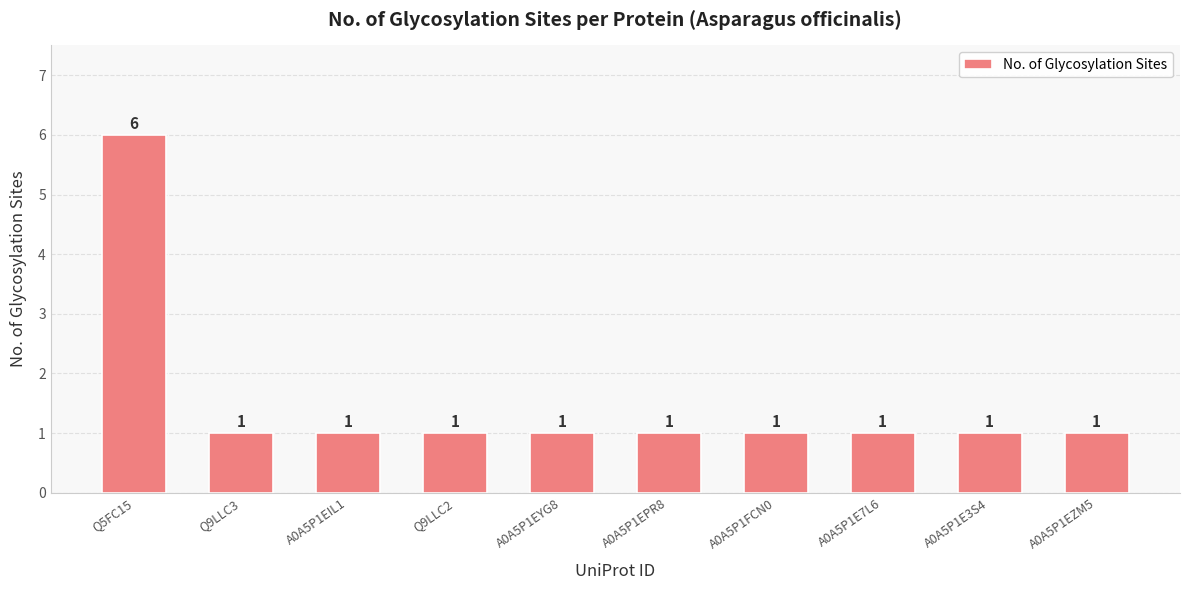

What is the sum of the values at Q9LLC2 and Q9LLC3?

2